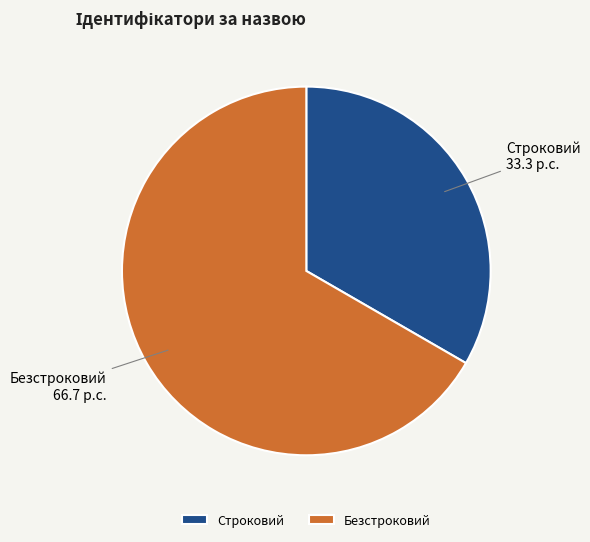

True or false: Строковий accounts for 43% of the total.

False